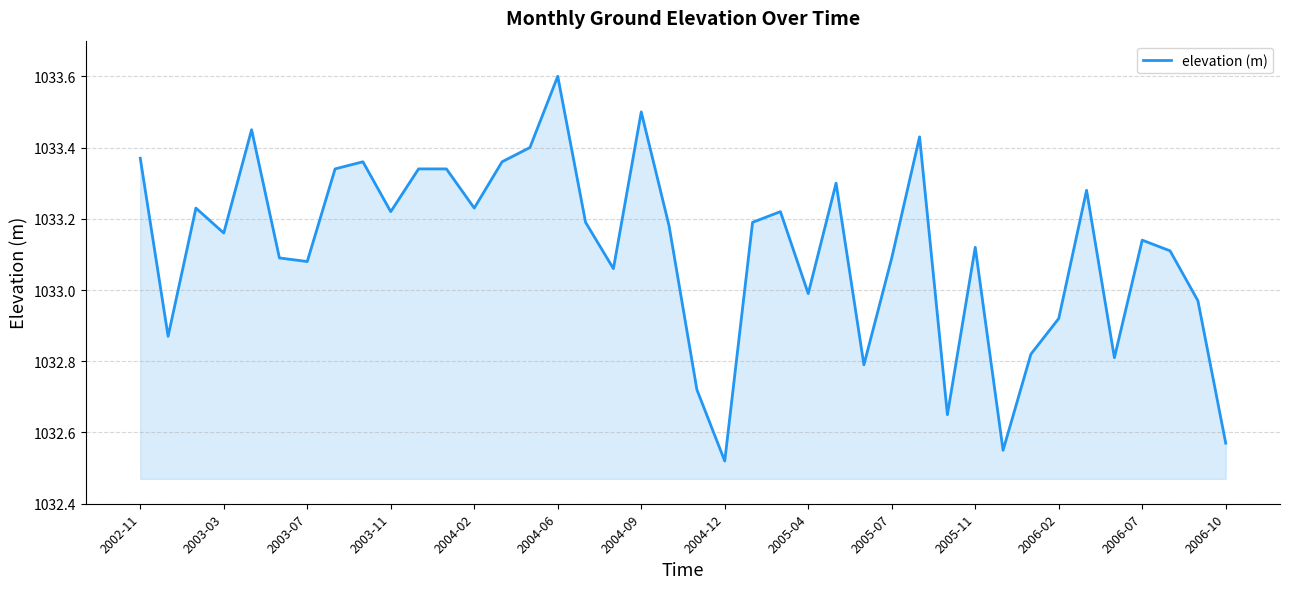

What is the maximum value shown in the chart?

1033.6